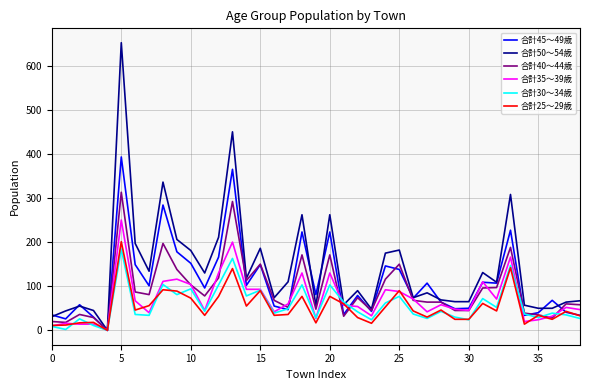

What is the greatest value displayed?

652